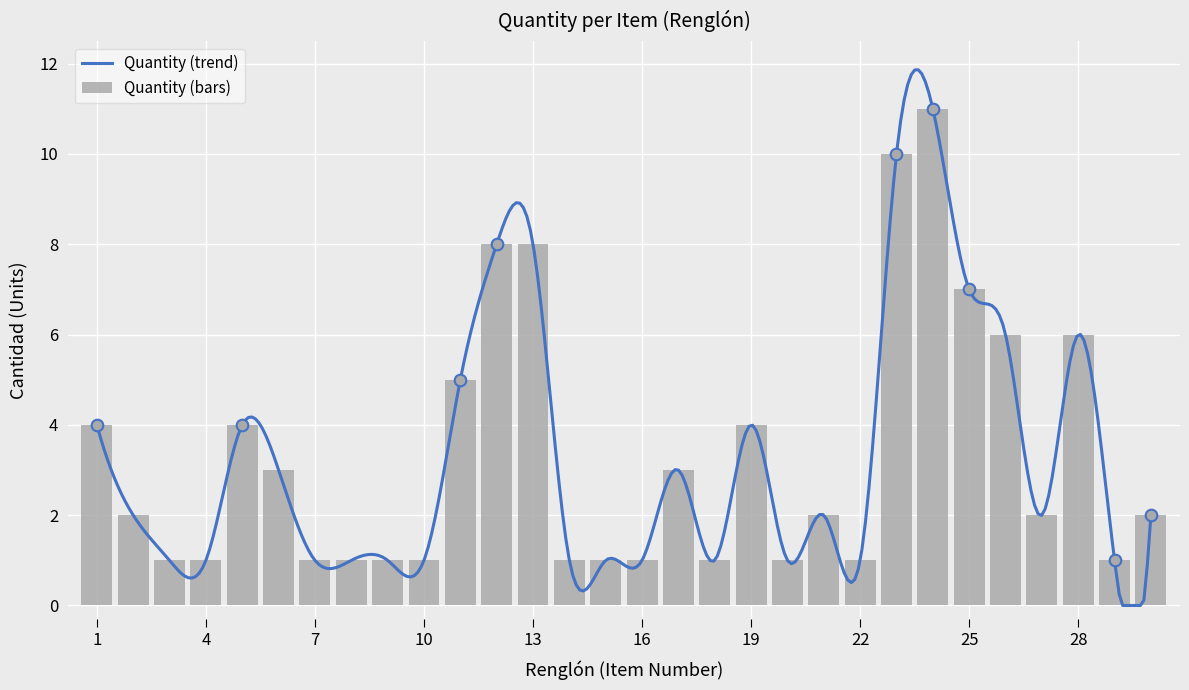

Which has a higher value, 13 or 4?

13